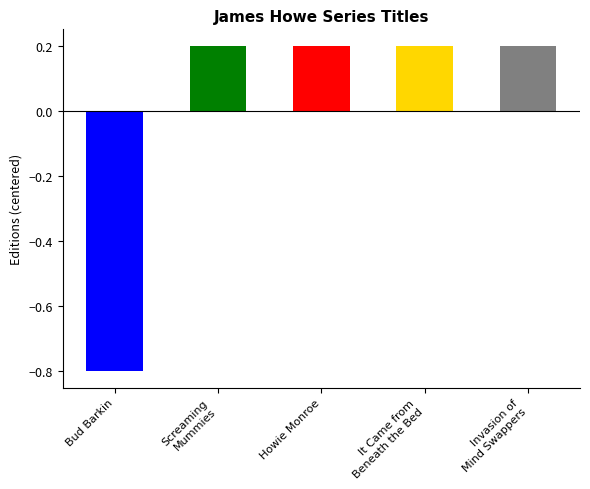

The value at It Came from Beneath the Bed! is 5. True or false?

False